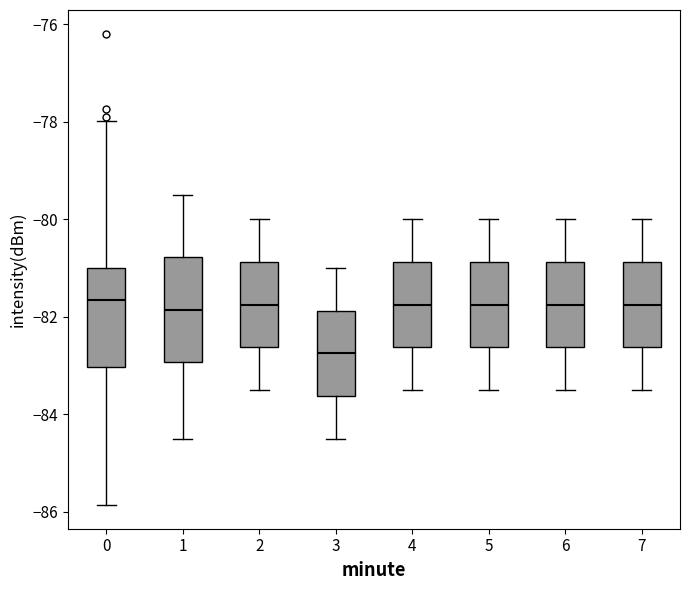

Reading left to right, transcribe this box plot: for each box, give where its median line is, the range the box spans, and where its two whiskers end, as read against the y-axis. The values are not printed on the chart, so give them approximately, as read against the axis.

0: median -81.6, box -83.0 to -81.0, whiskers -85.8 to -78.0
1: median -81.8, box -83.0 to -80.8, whiskers -84.4 to -79.4
2: median -81.8, box -82.6 to -80.8, whiskers -83.4 to -80.0
3: median -82.8, box -83.6 to -81.8, whiskers -84.4 to -81.0
4: median -81.8, box -82.6 to -80.8, whiskers -83.4 to -80.0
5: median -81.8, box -82.6 to -80.8, whiskers -83.4 to -80.0
6: median -81.8, box -82.6 to -80.8, whiskers -83.4 to -80.0
7: median -81.8, box -82.6 to -80.8, whiskers -83.4 to -80.0